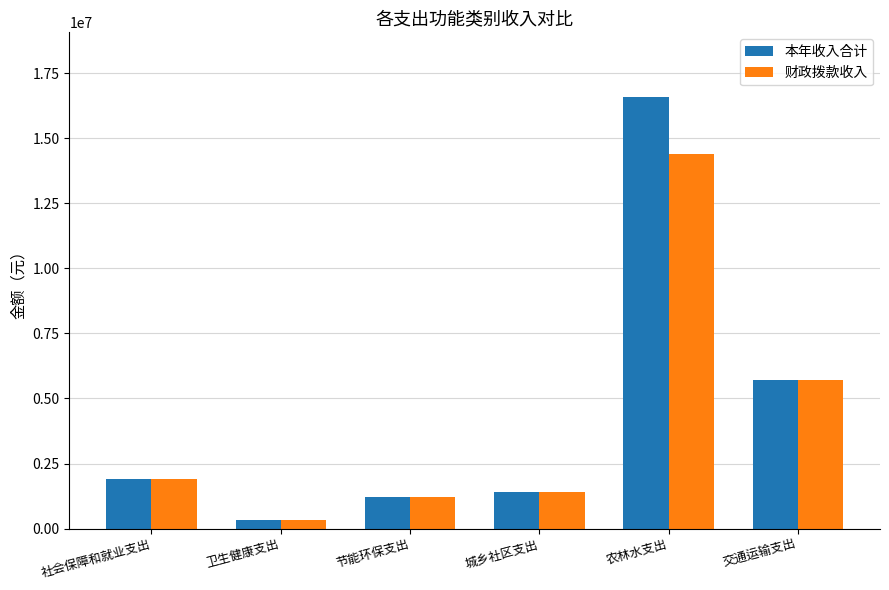

What is the difference between the 本年收入合计 values at 节能环保支出 and 城乡社区支出?

178368.4